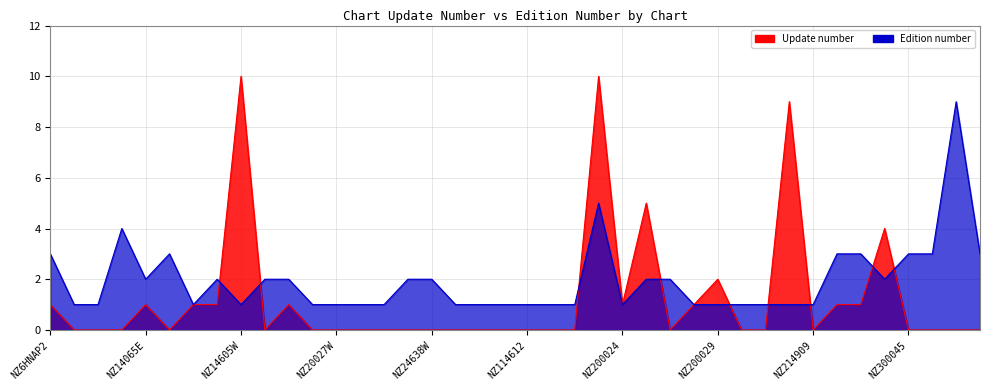

Which series has the largest range (max minus min)?

Update number